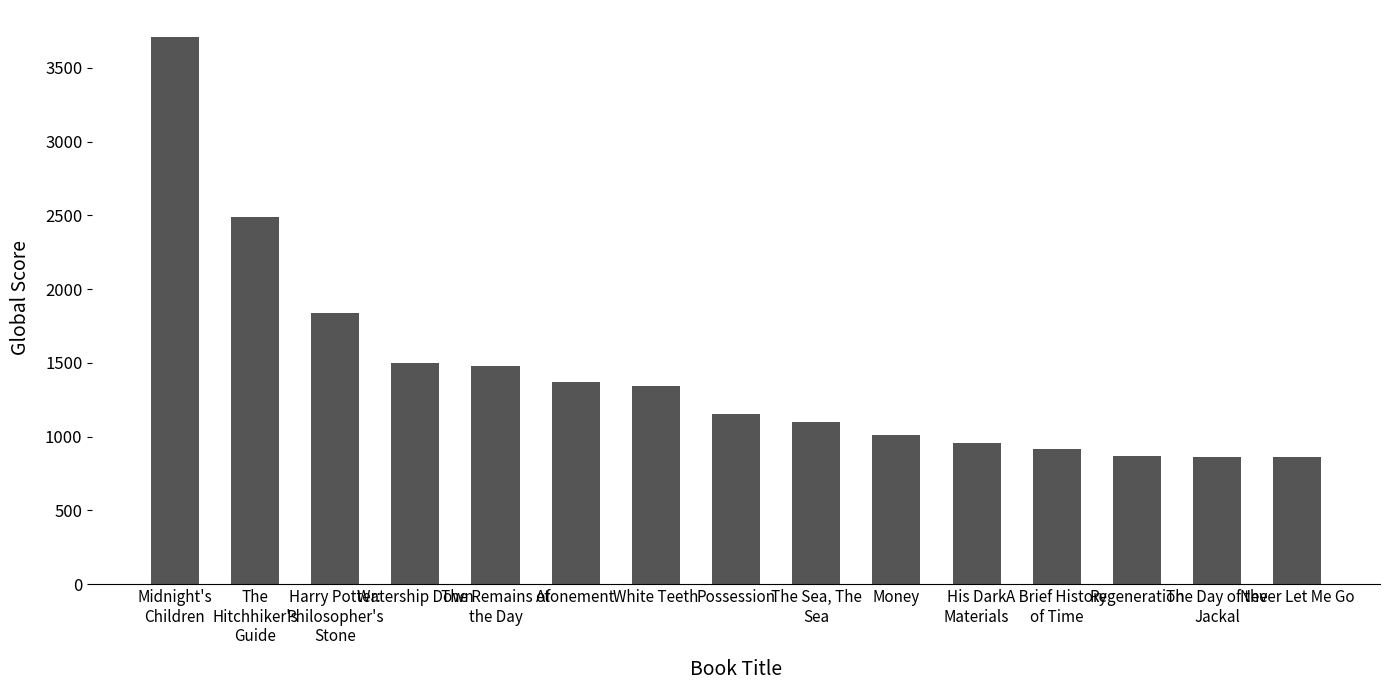

List the labels in order of value, smallest first.

Never Let Me Go, The Day of the
Jackal, Regeneration, A Brief History
of Time, His Dark
Materials, Money, The Sea, The
Sea, Possession, White Teeth, Atonement, The Remains of
the Day, Watership Down, Harry Potter:
Philosopher's
Stone, The
Hitchhiker's
Guide, Midnight's
Children